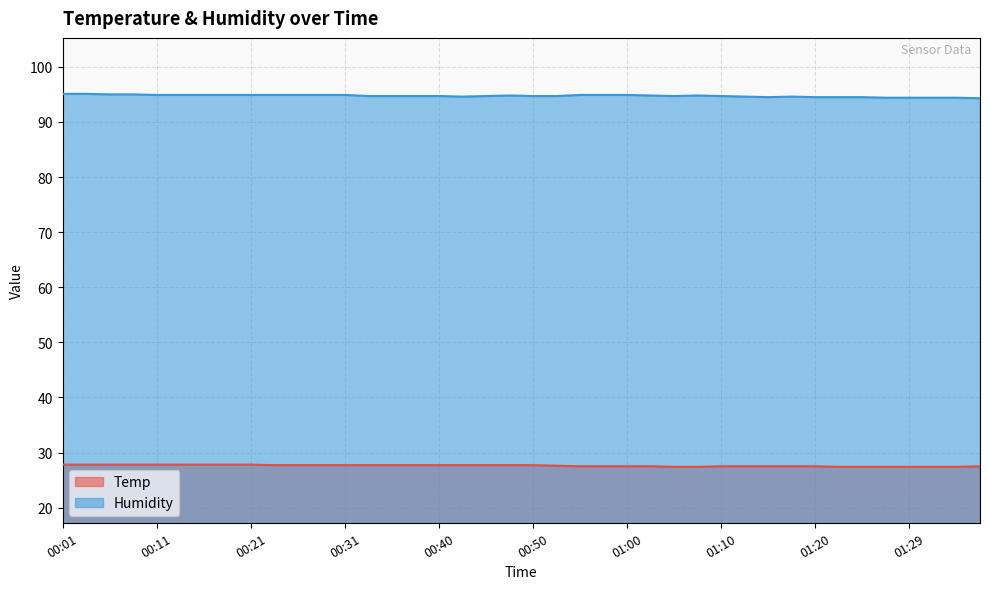

What is the label of the 33rd point from the left?

01:20